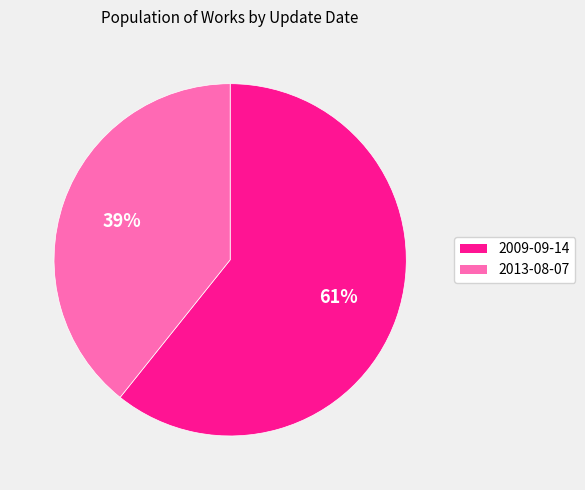

How many slices are in this pie chart?

2